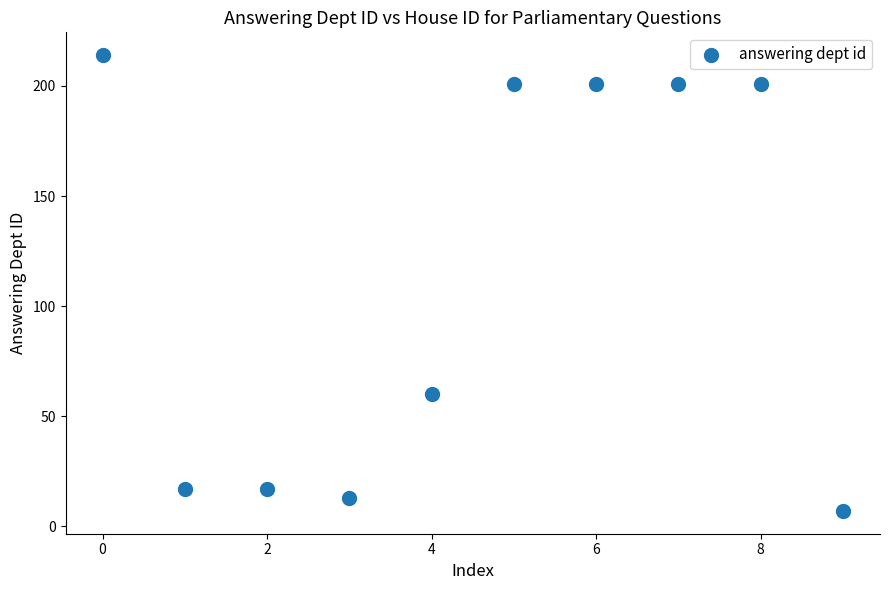

What Y value in the scatter plot is closest to 110?

60